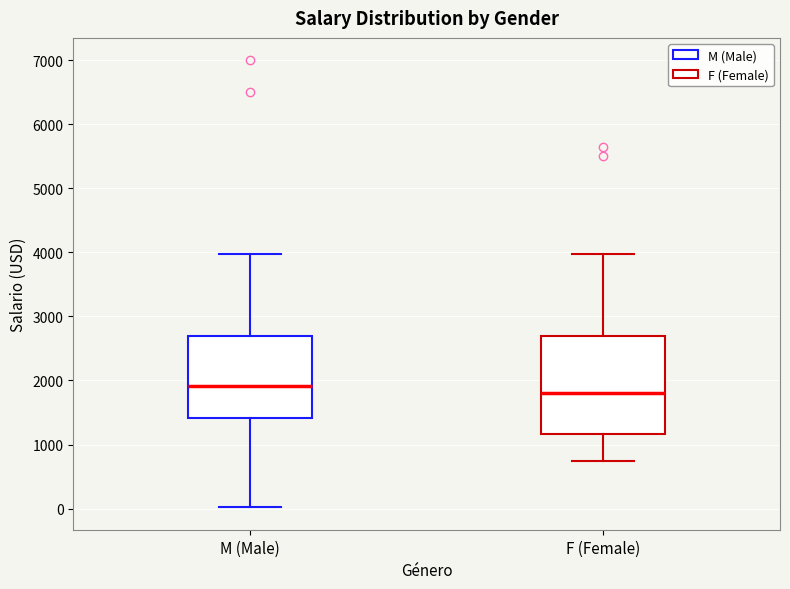

Which box's median line is the lowest?

F (Female)